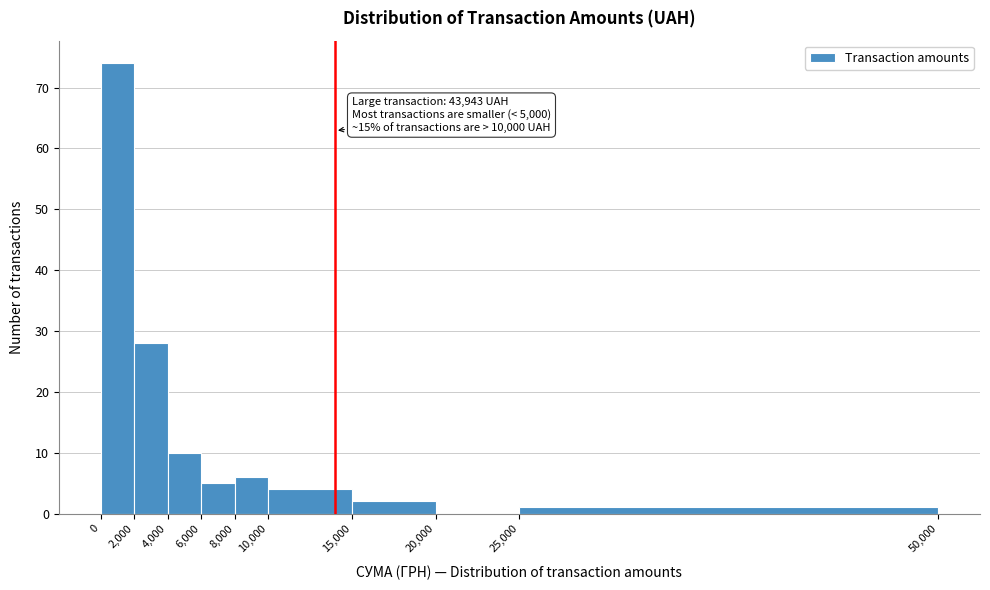

Over which range of the x-axis is the bar tallest?

0 to 2,000